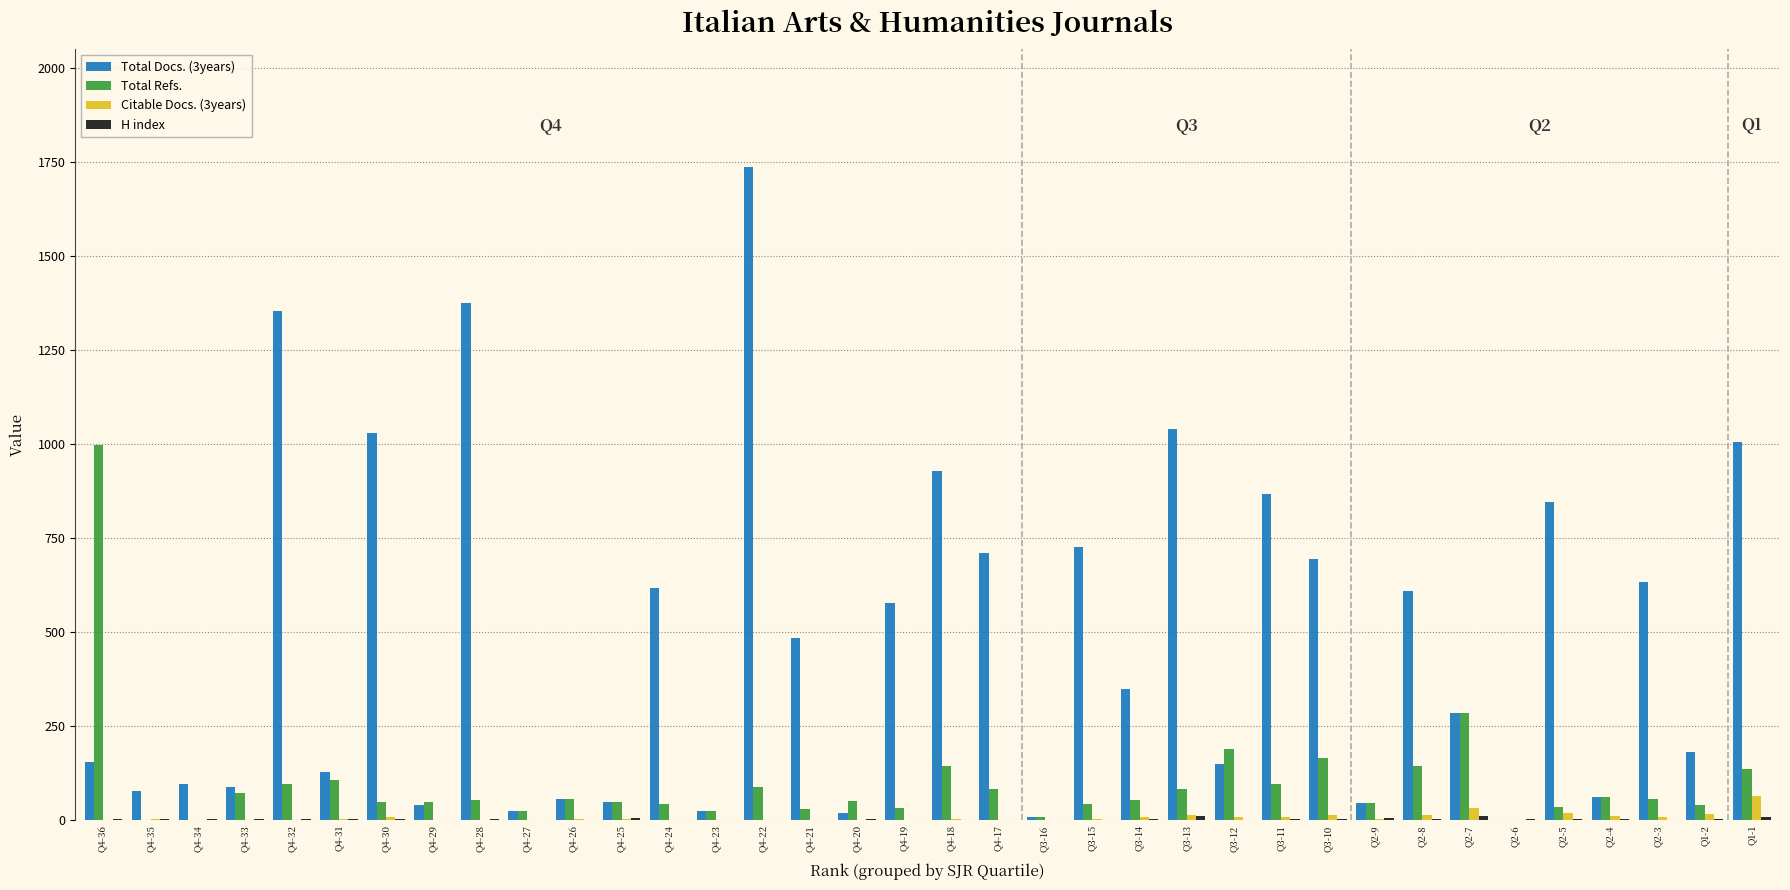

Between Q4-20 and Q3-16, which series saw the biggest shift?

Total Refs.